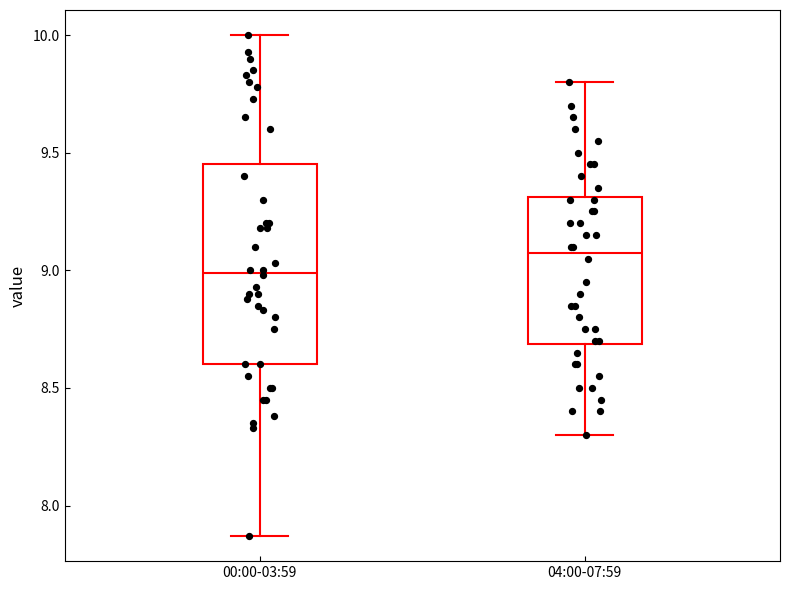

Reading left to right, read every box against the y-axis: the position of its median line, the range the box covers, and the ends of its whiskers. The values are not printed on the chart, so give them approximately, as read against the axis.

00:00-03:59: median 9.00, box 8.60 to 9.45, whiskers 7.85 to 10.00
04:00-07:59: median 9.10, box 8.70 to 9.30, whiskers 8.30 to 9.80